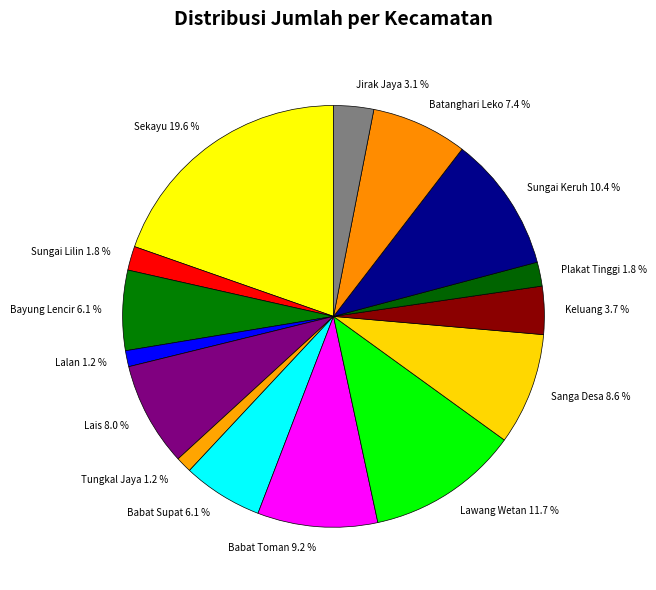

Which has a higher value, Sungai Keruh or Lawang Wetan?

Lawang Wetan